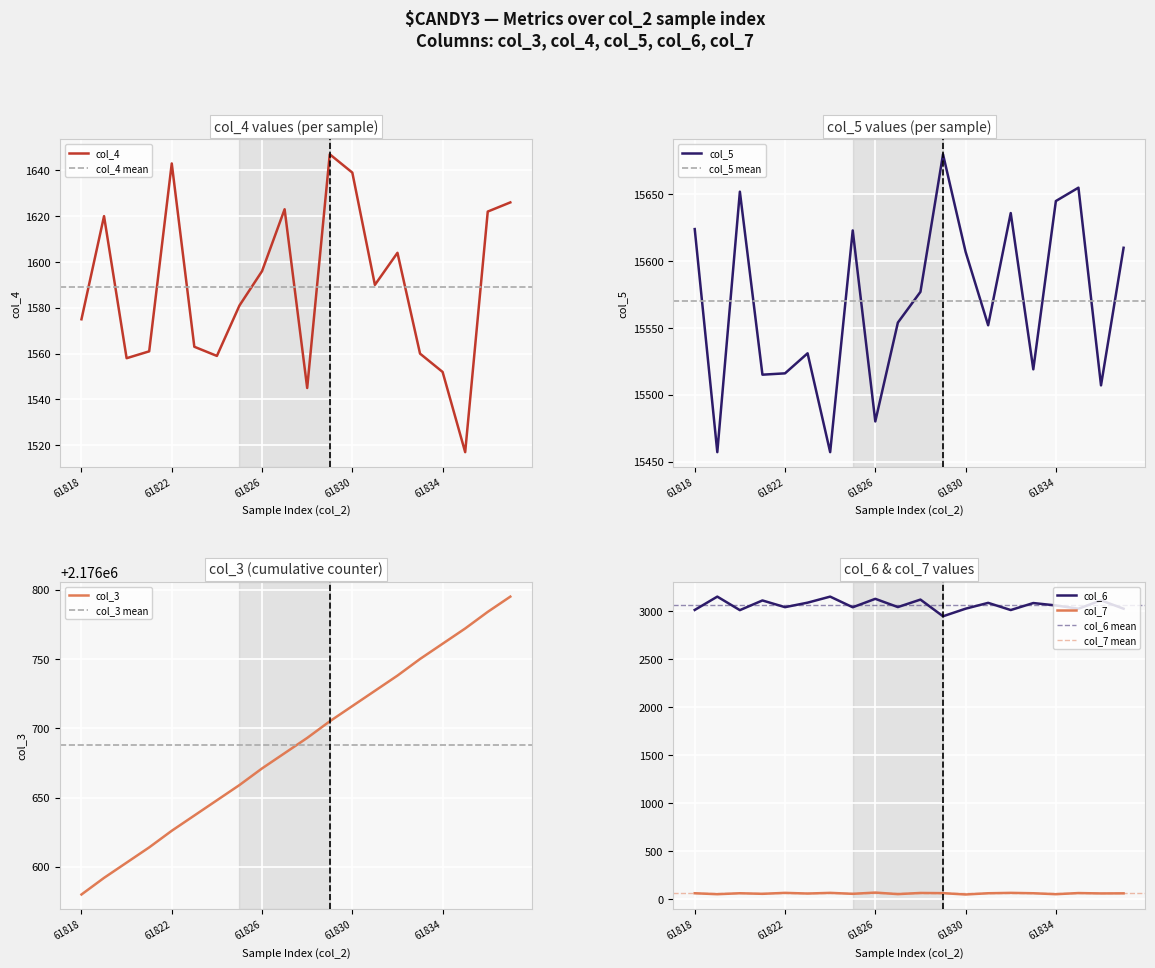

At which category does col_6 reach its first local peak?

61819